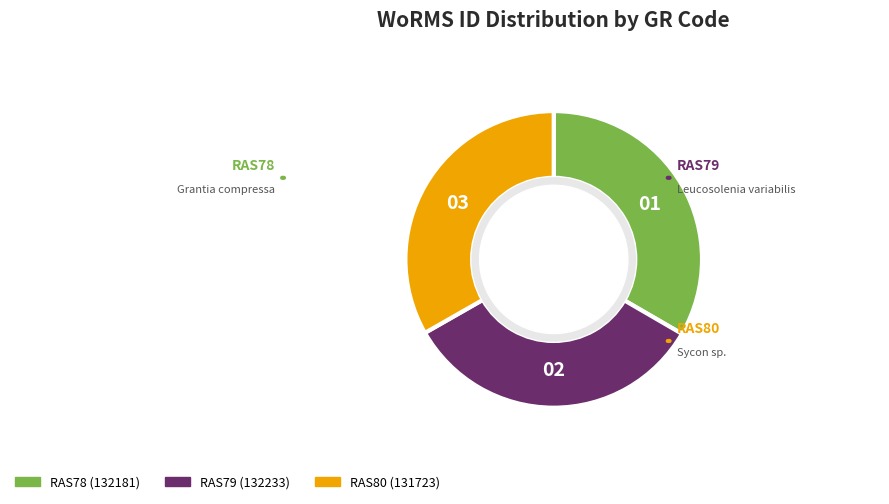

Approximately how many times larger is the value at RAS78 compared to RAS80?

1.0